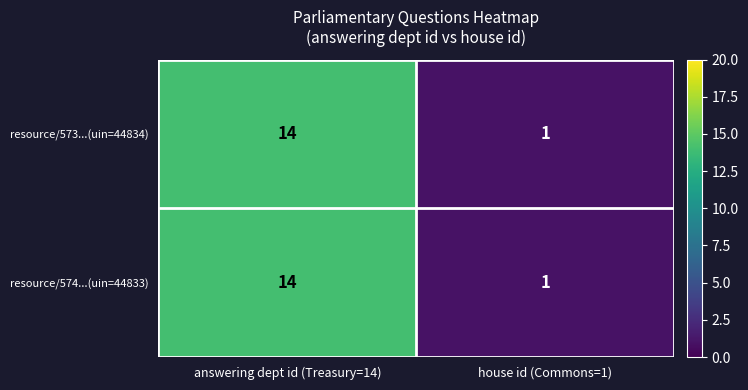

Where is resource/574...(uin=44833) nearest to the value 7?

house id (Commons=1)